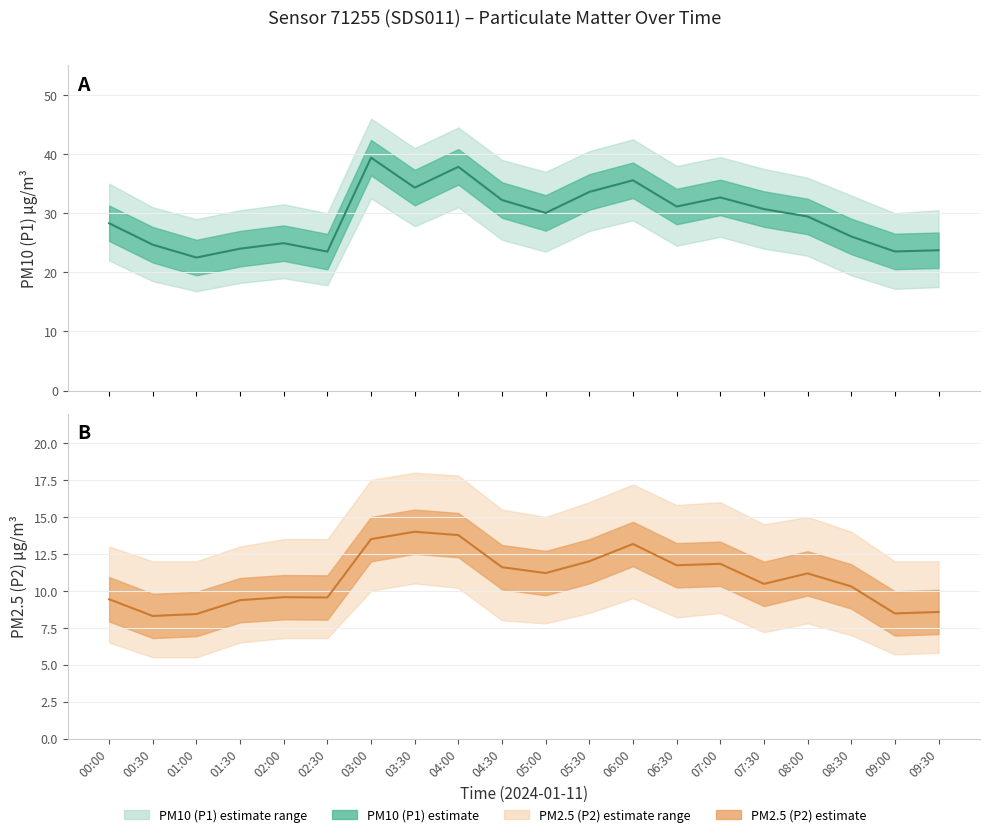

Read the P2 (PM2.5) value at 08:30.

10.3